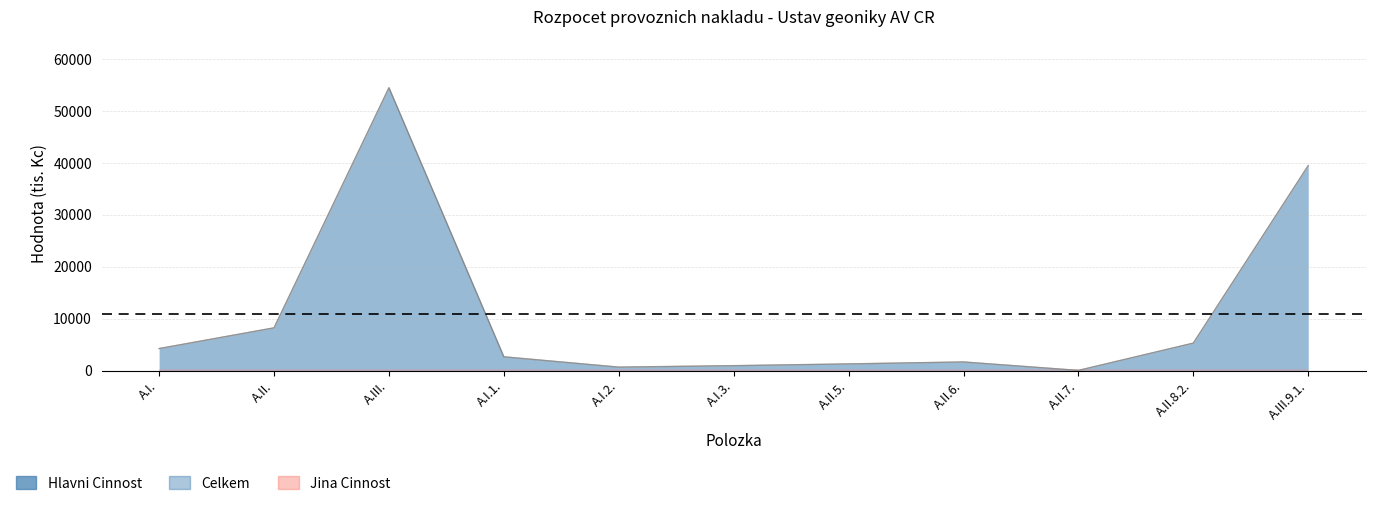

What is the lowest value of the Celkem series?

21